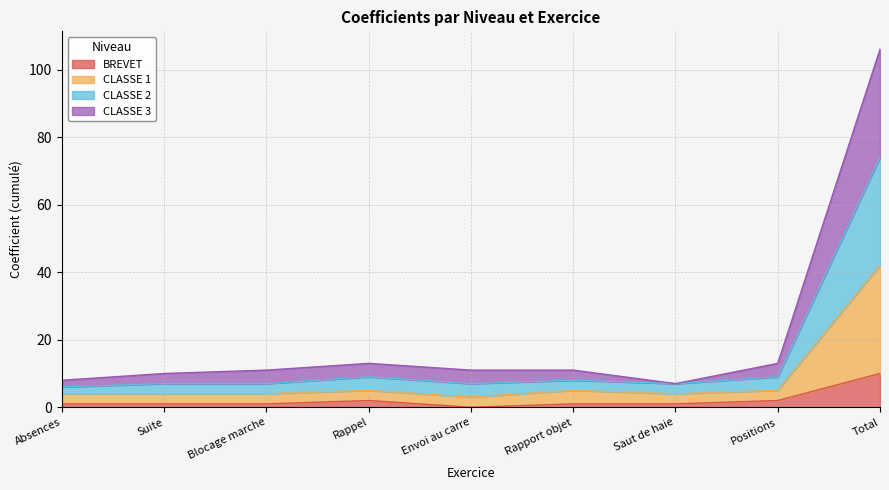

What is the highest value of the BREVET series?

10